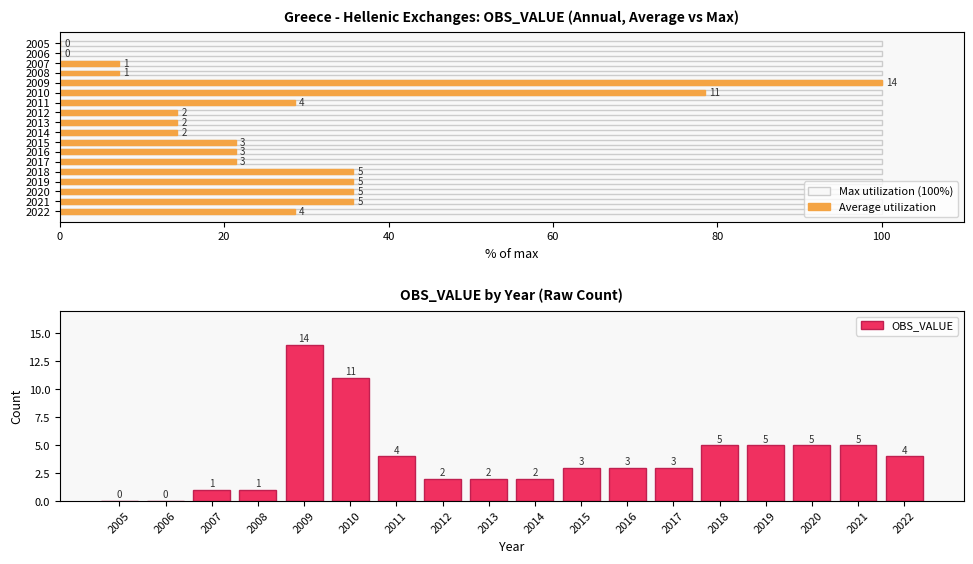

What is the maximum value for OBS_VALUE?

14